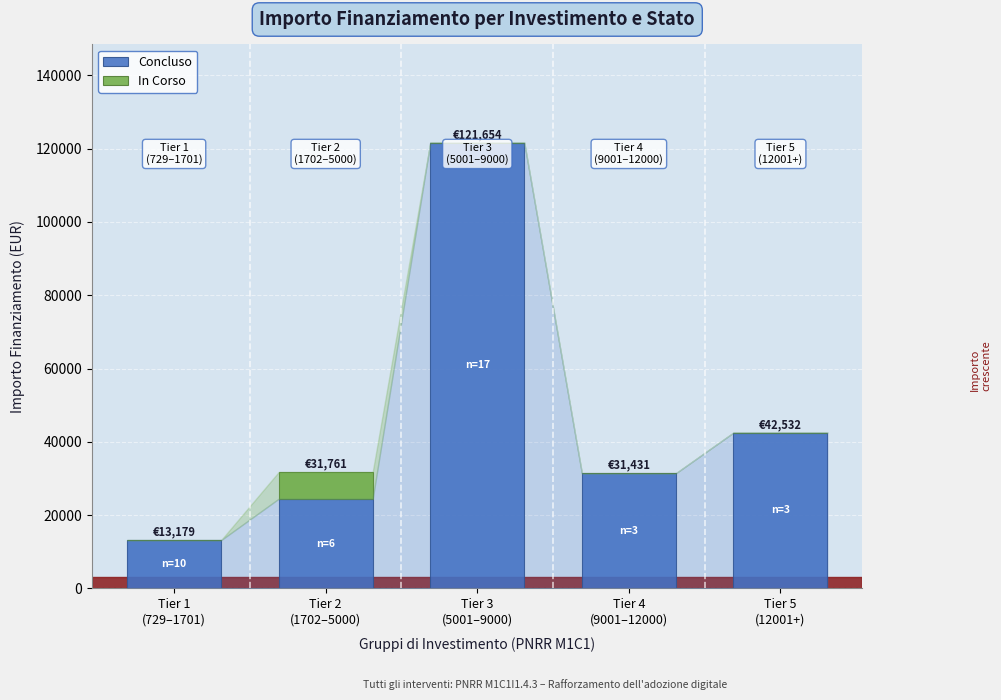

How many data points does each series have?

5